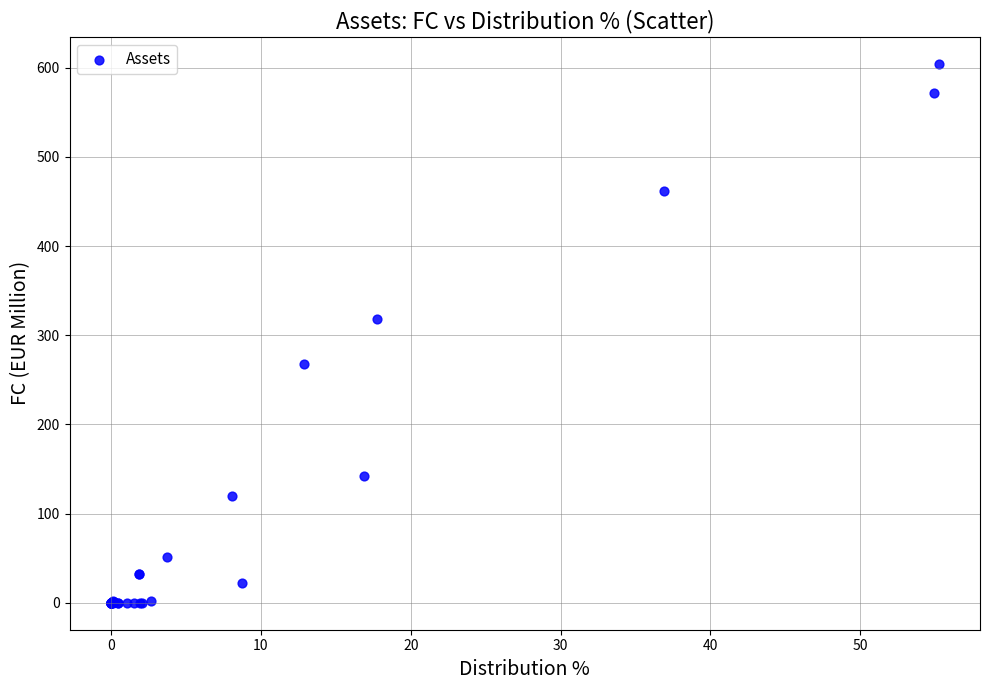

What Y value in the scatter plot is closest to 302?

318.7